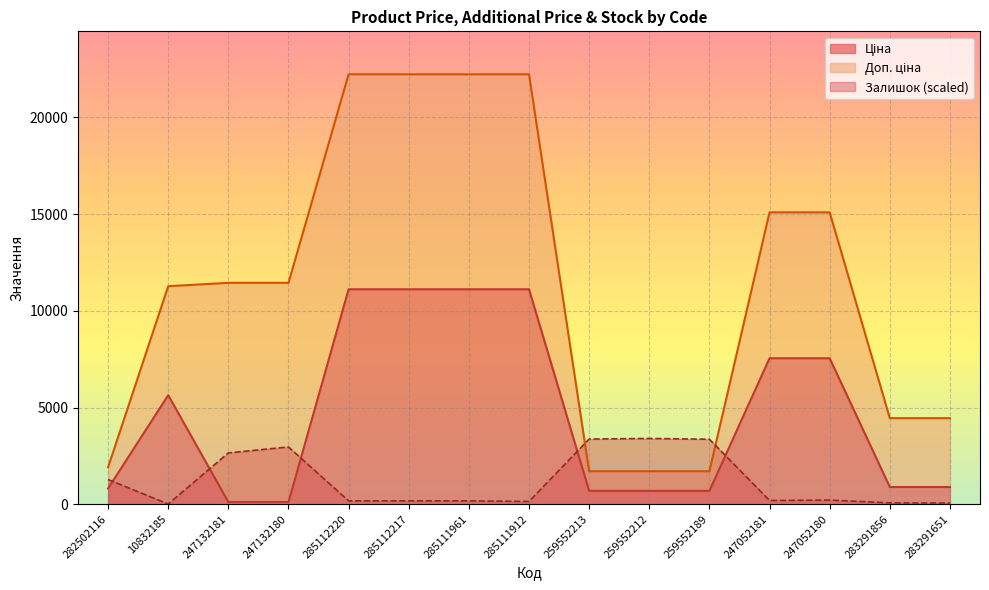

The Ціна series shows 889.9 at 283291651. True or false?

True